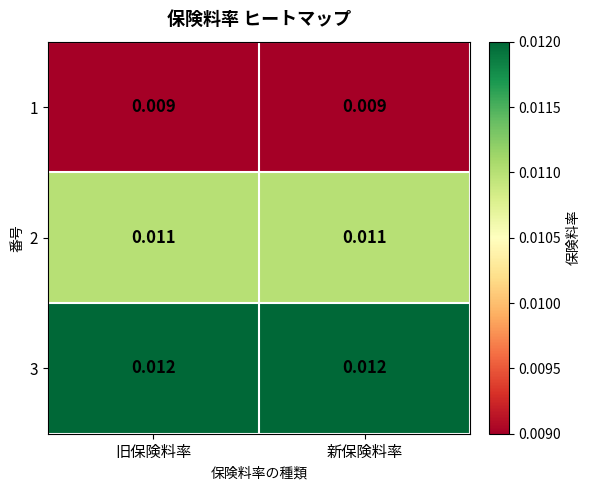

Is the value of 1 at 新保険料率 greater than the value of 2 at 新保険料率?

No